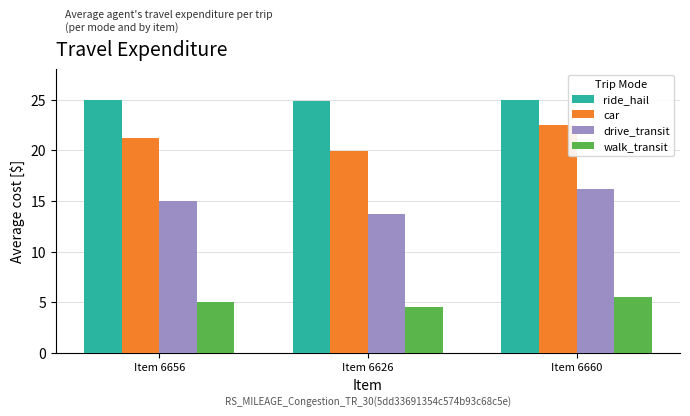

What is the average value of the walk_transit series?

5.0